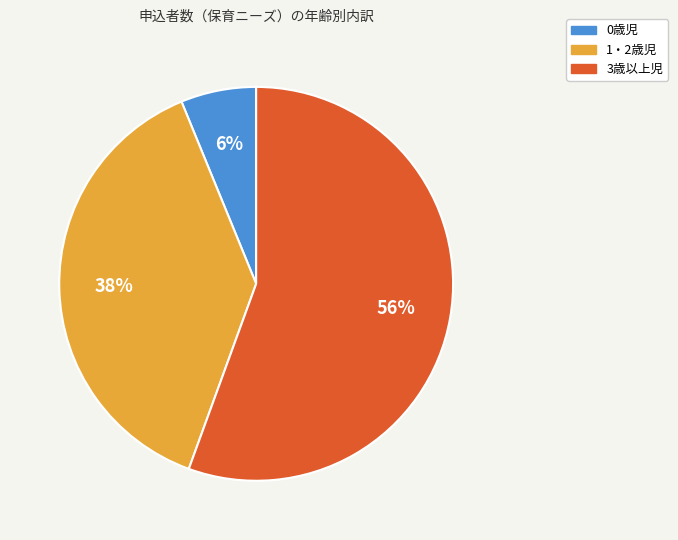

Combined, do 1・2歳児 and 3歳以上児 account for over 50%?

Yes